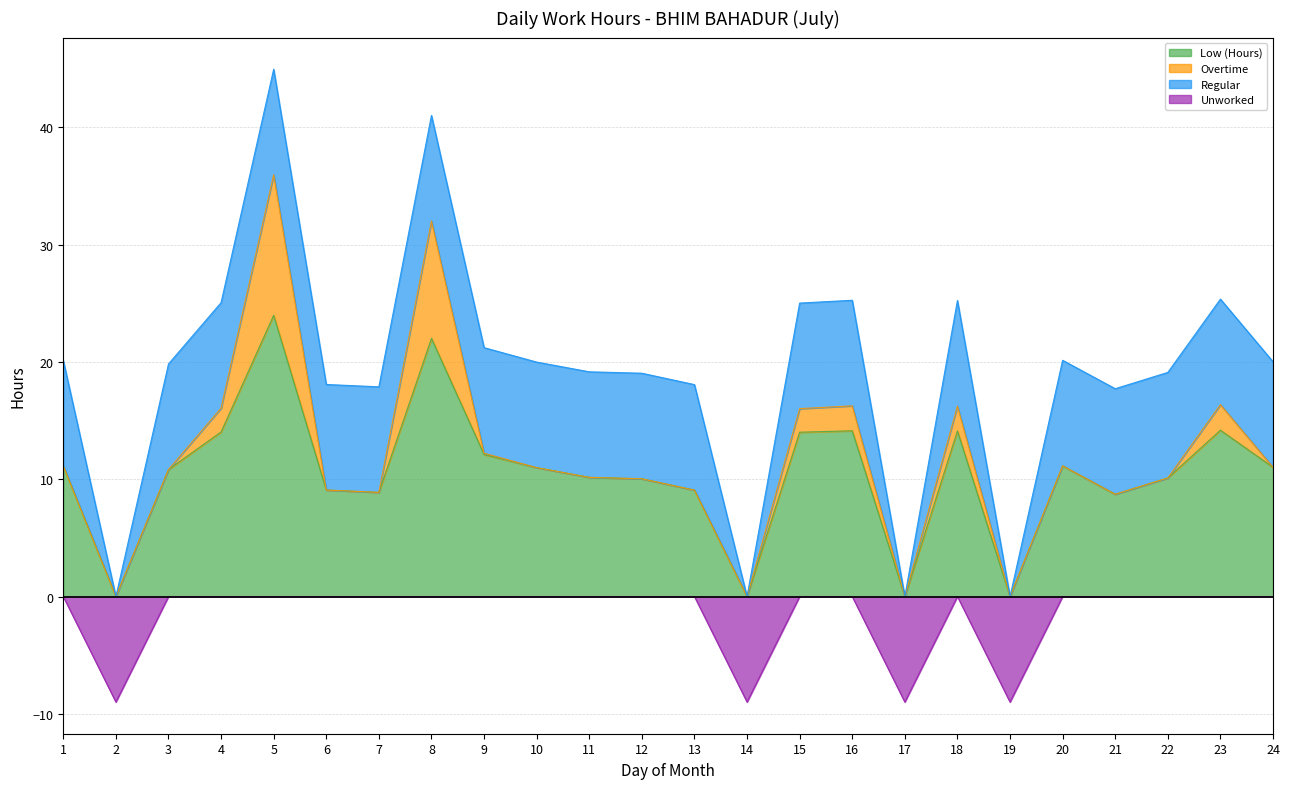

How many interior local peaks does the Regular series have?

1